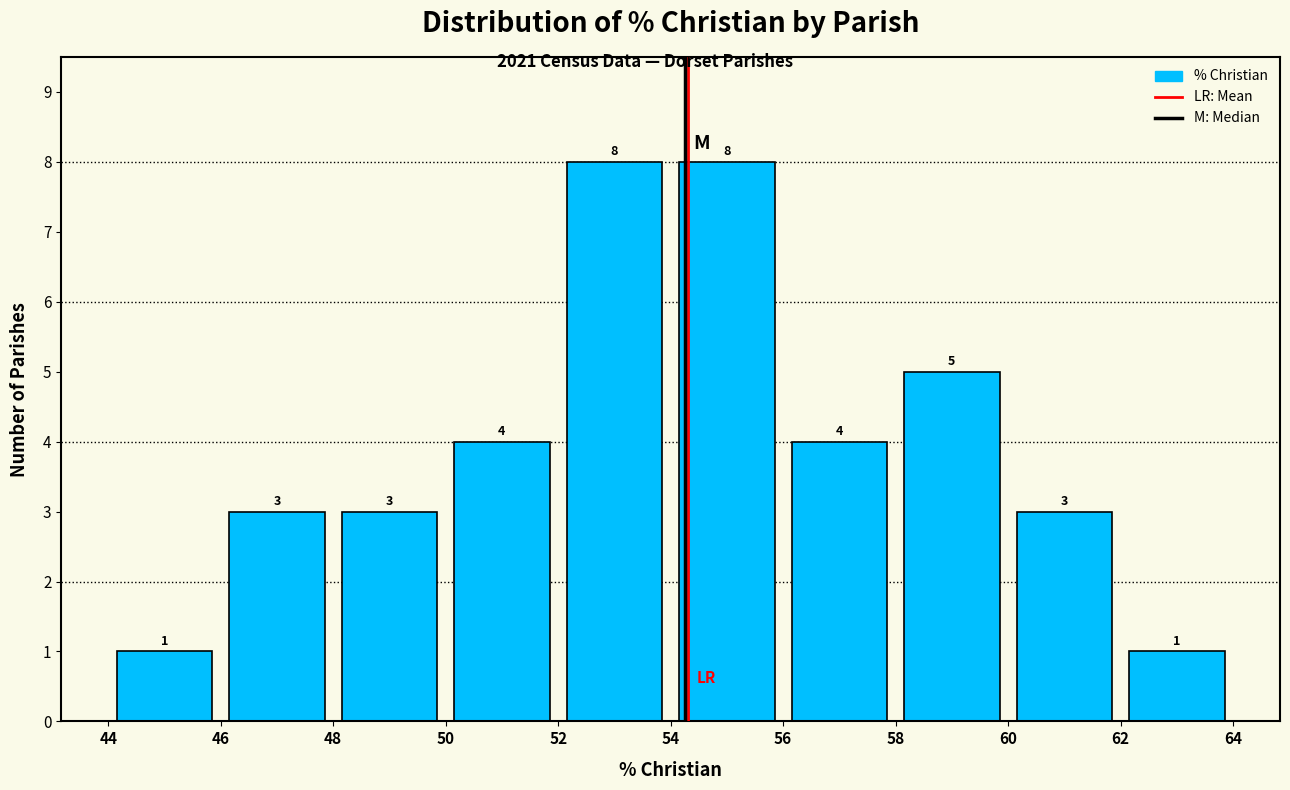

Reading left to right, list every bar in this chart as the range it spans on the x-axis followed by its height.

44 to 46: 1
46 to 48: 3
48 to 50: 3
50 to 52: 4
52 to 54: 8
54 to 56: 8
56 to 58: 4
58 to 60: 5
60 to 62: 3
62 to 64: 1